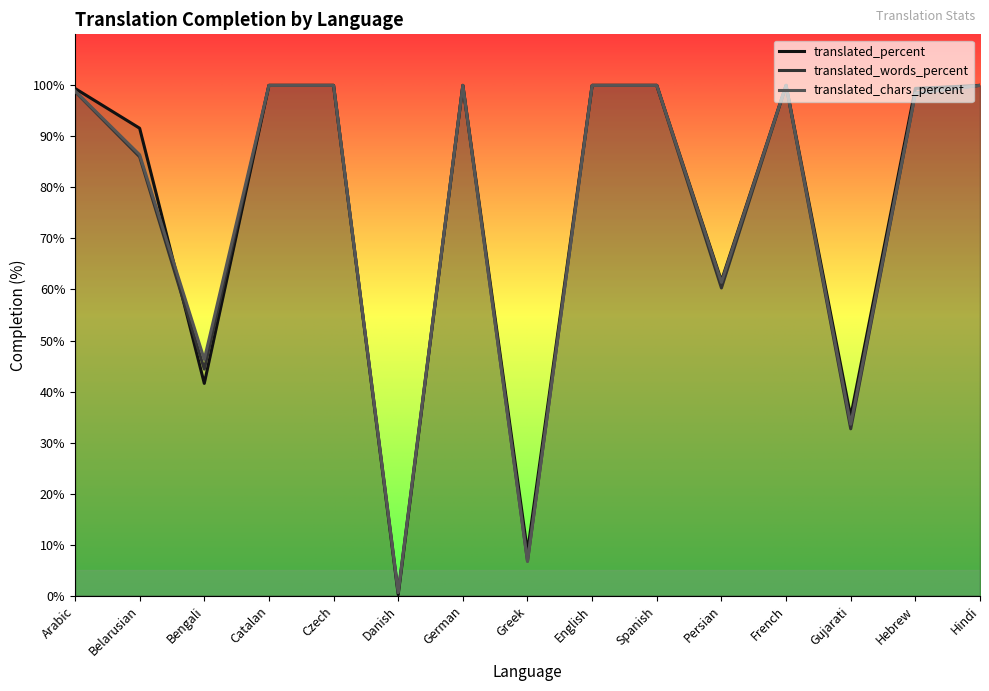

Is the value of translated_percent at Catalan greater than the value of translated_chars_percent at Arabic?

Yes